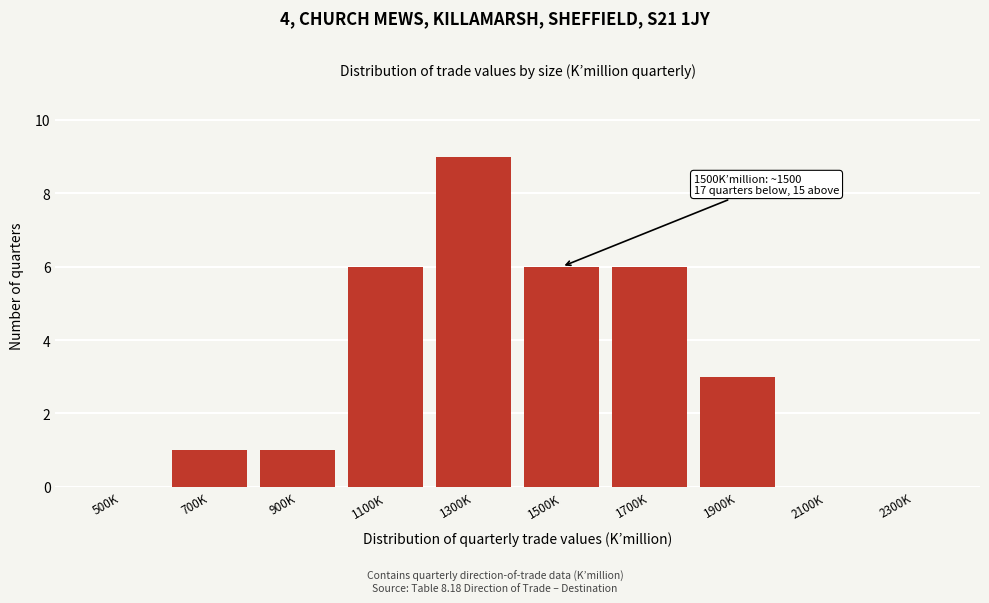

Reading right to left, list all the values displayed in this chart.

2300K=0	2100K=0	1900K=3	1700K=6	1500K=6	1300K=9	1100K=6	900K=1	700K=1	500K=0